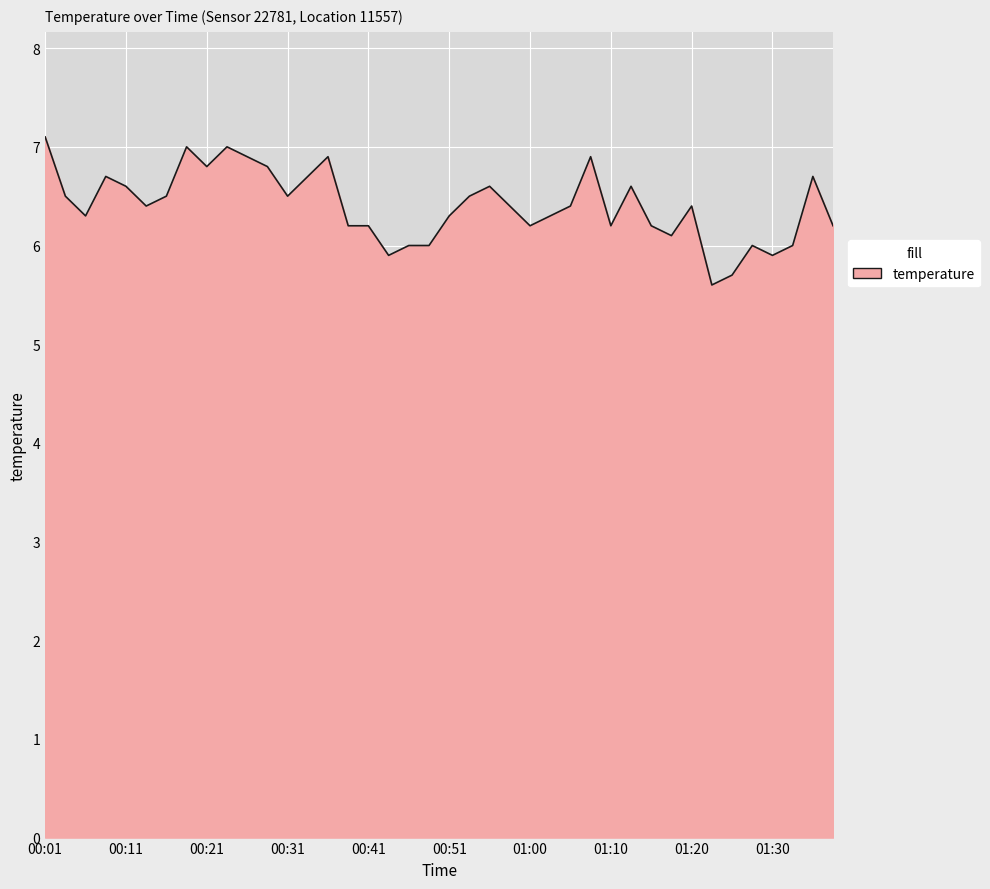

What is the difference between the maximum and minimum values?

1.5